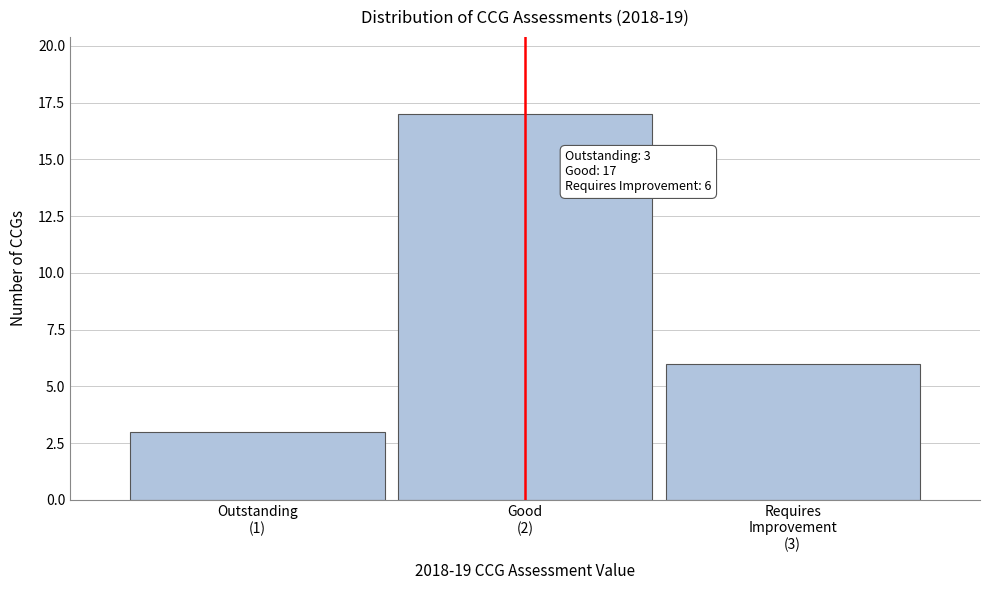

Reading left to right, list all the values displayed in this chart.

3	17	6